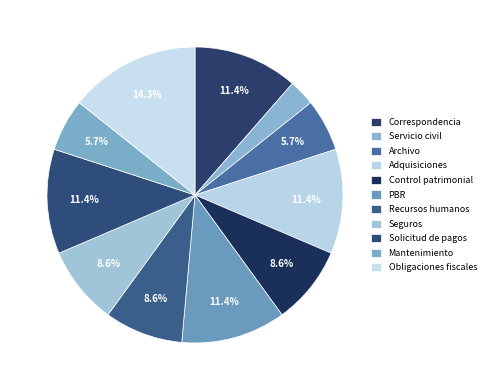

To the nearest percent, what percentage of the pie is Recursos humanos?

9%